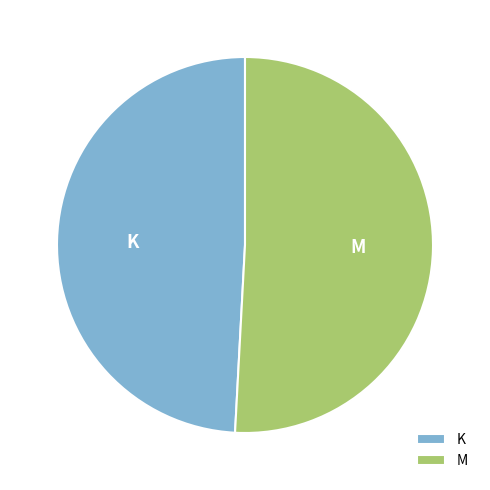

The M slice represents 51% of the pie. True or false?

True